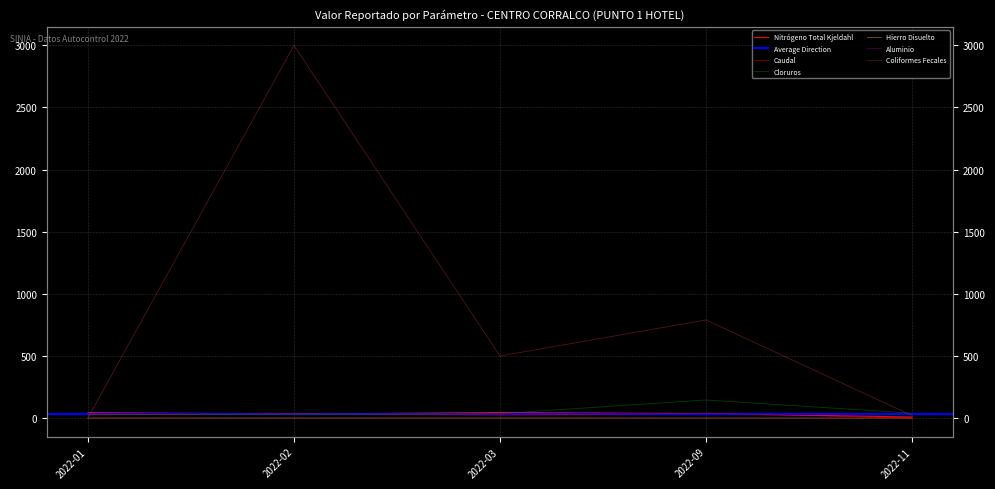

Which series has the largest range (max minus min)?

Coliformes Fecales